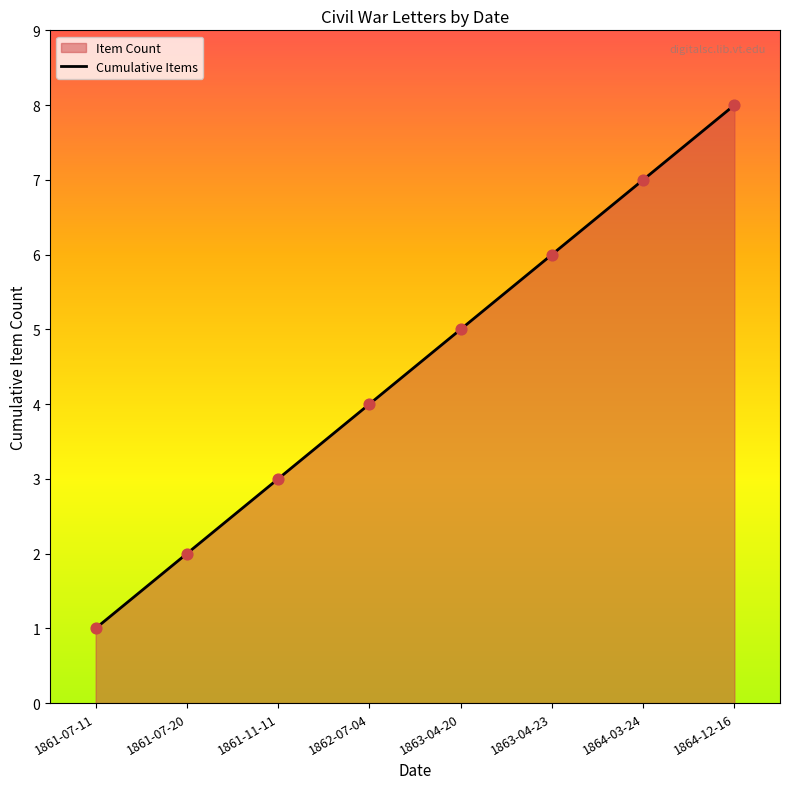

Between 1863-04-23 and 1861-07-11, which is larger?

1863-04-23